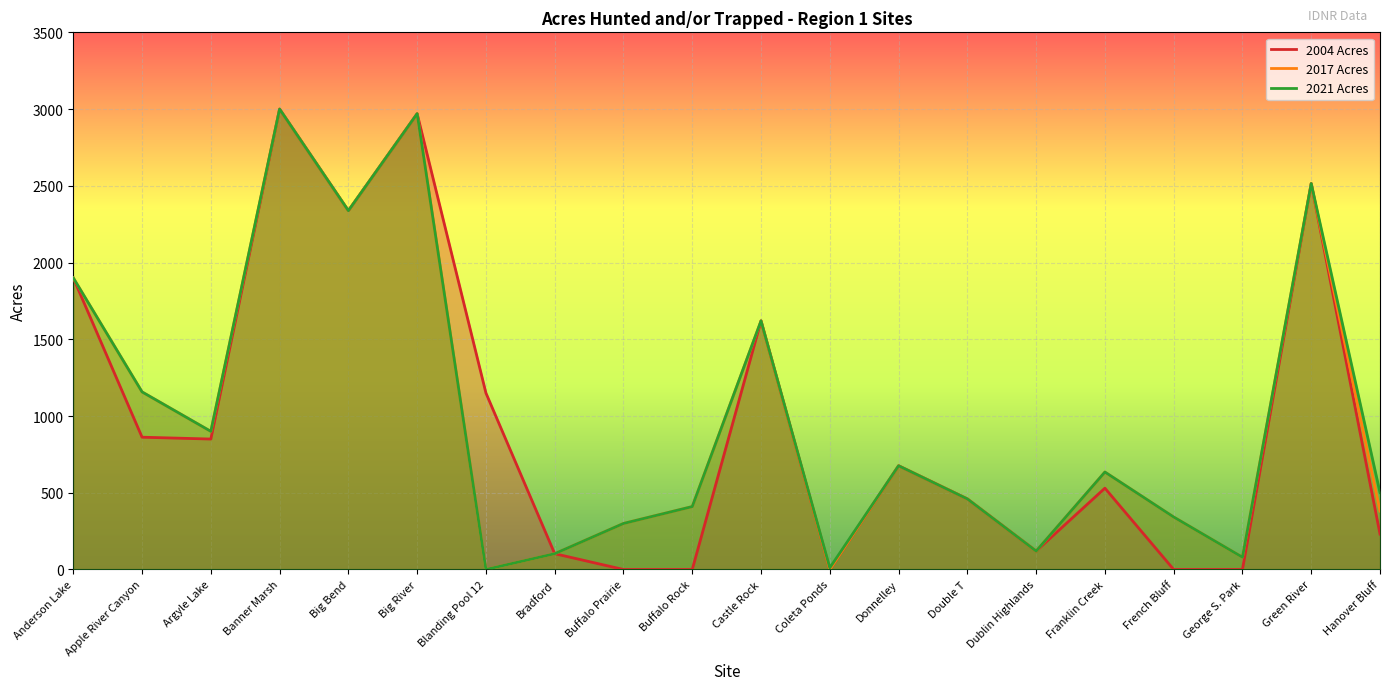

Is the value of 2004 Acres at Anderson Lake greater than the value of 2017 Acres at Apple River Canyon?

Yes